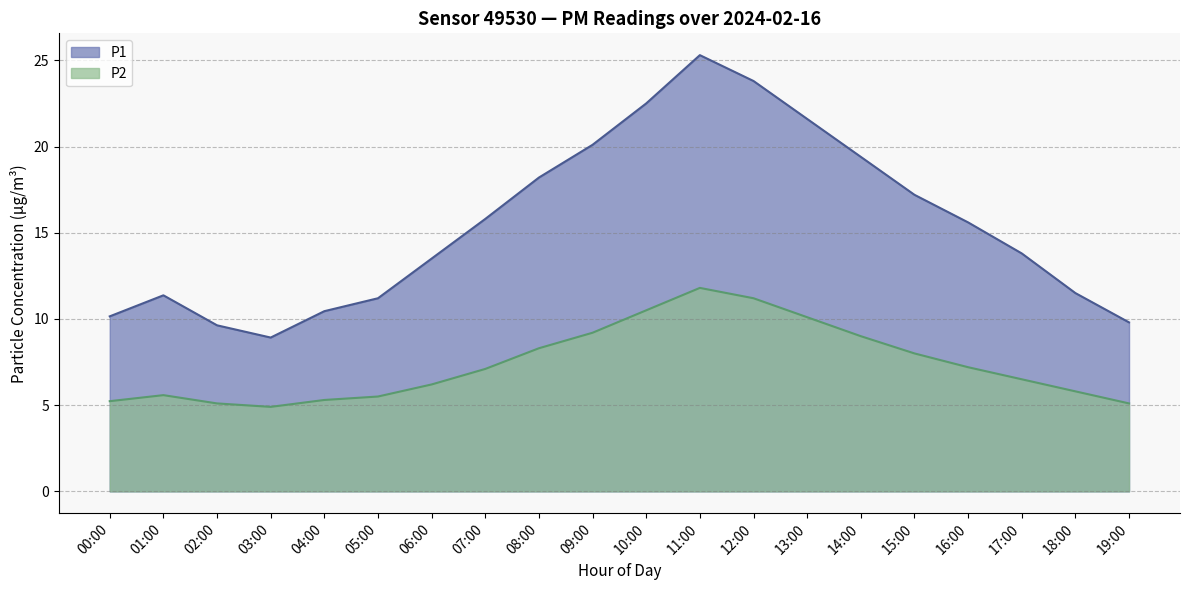

What is the sum of all P1 values?

309.8